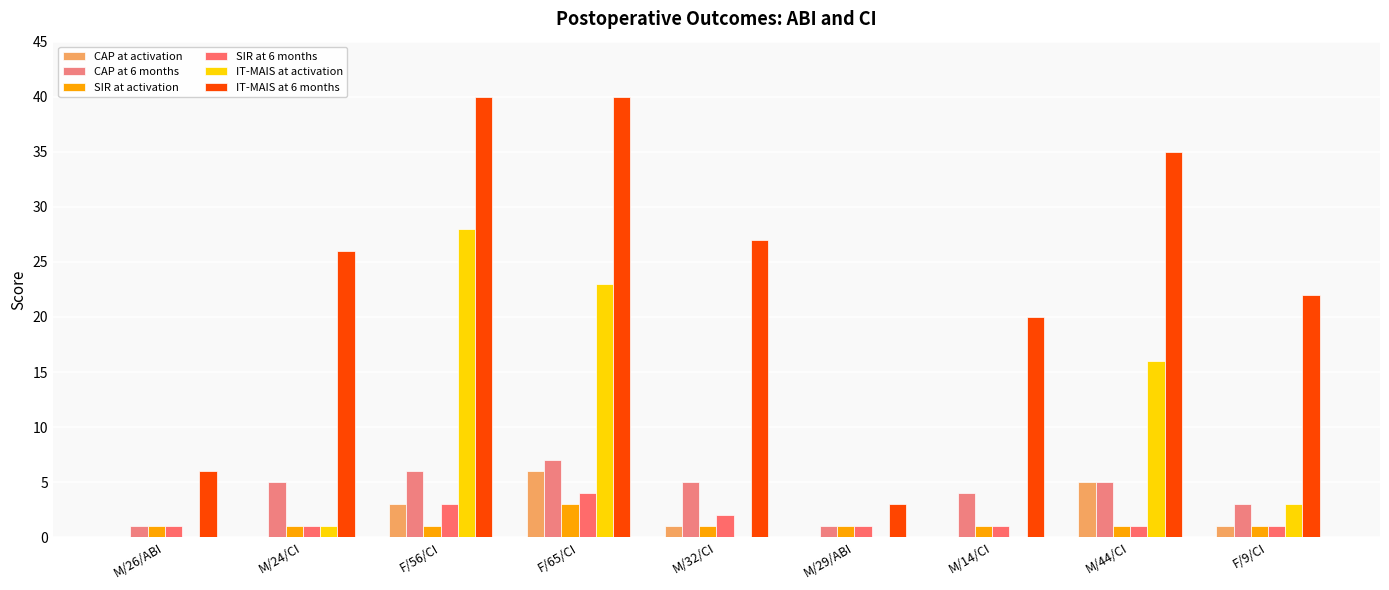

How many groups of bars are there?

9